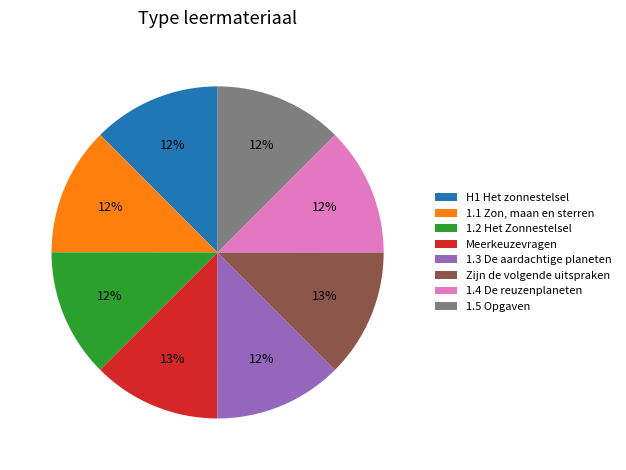

Do 1.2 Het Zonnestelsel and Zijn de volgende uitspraken together represent more than half of the pie?

No